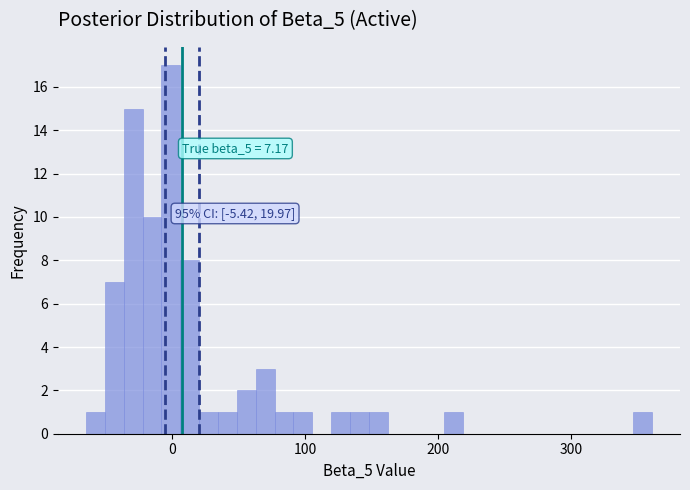

Read against the x-axis, roughly where is the centre of the tallest bar?

0